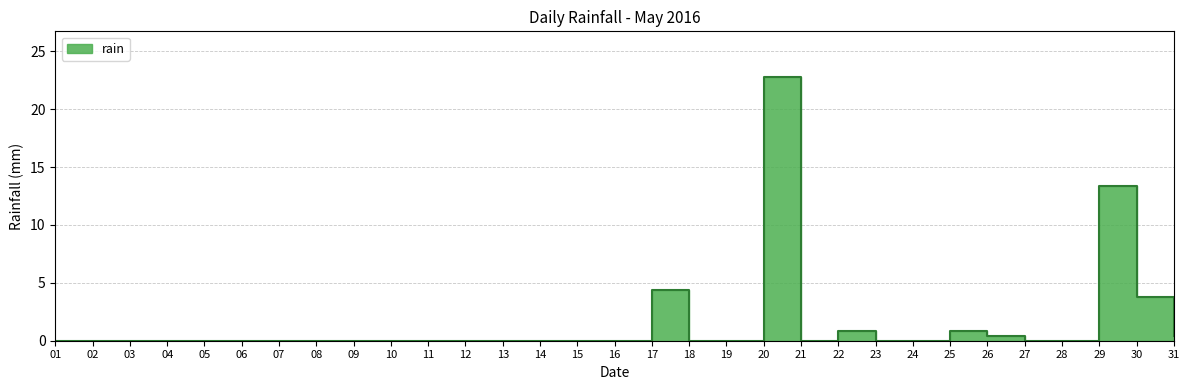

What is the difference between the maximum and minimum values?

22.8